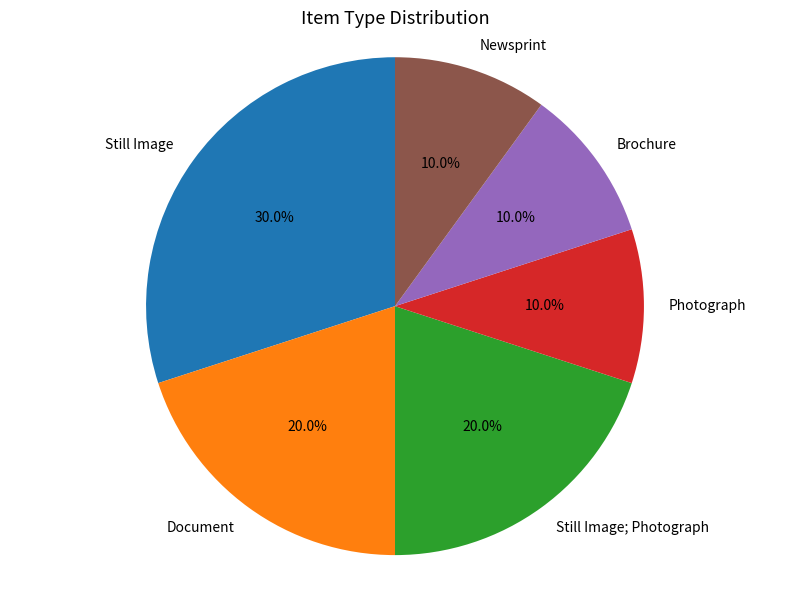

The Photograph slice represents 10% of the pie. True or false?

True